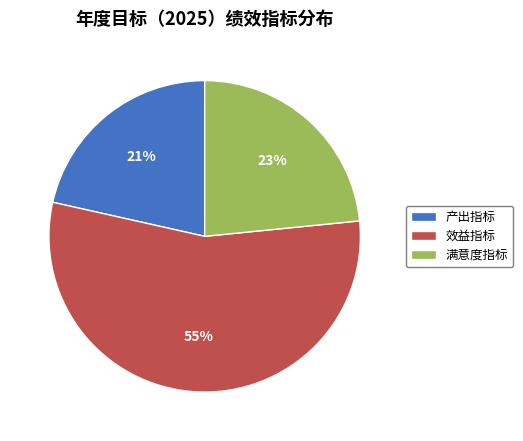

To the nearest percent, what is the difference between the 满意度指标 and 产出指标 slice percentages?

2%